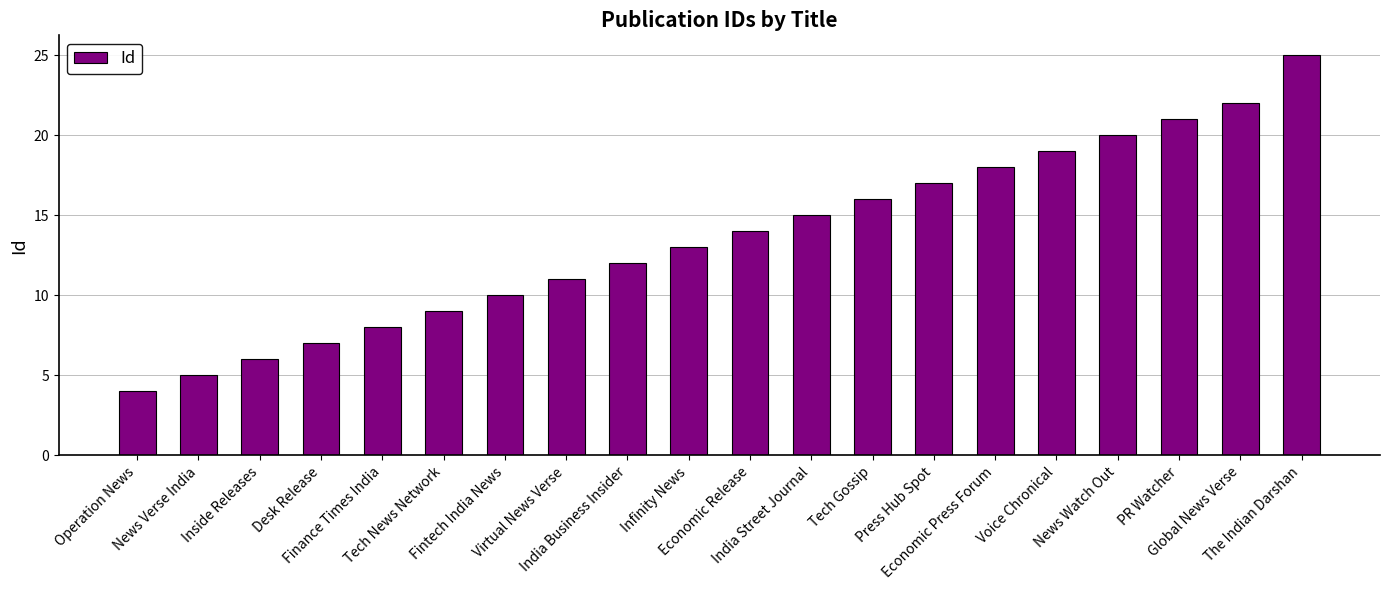

Reading left to right, transcribe all the data shown in this chart.

4	5	6	7	8	9	10	11	12	13	14	15	16	17	18	19	20	21	22	25